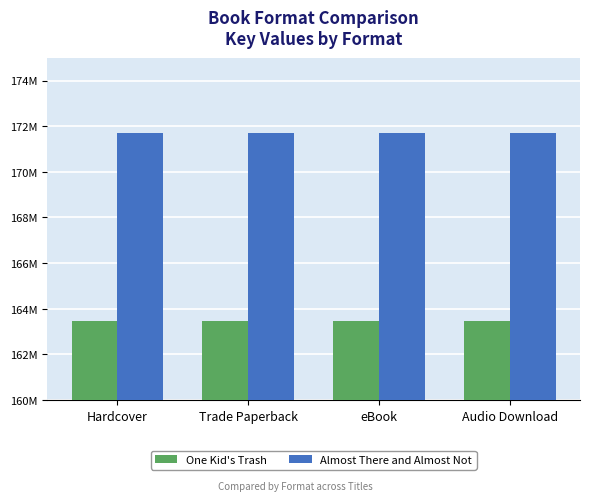

What are all the series names shown in the legend?

One Kid's Trash, Almost There and Almost Not